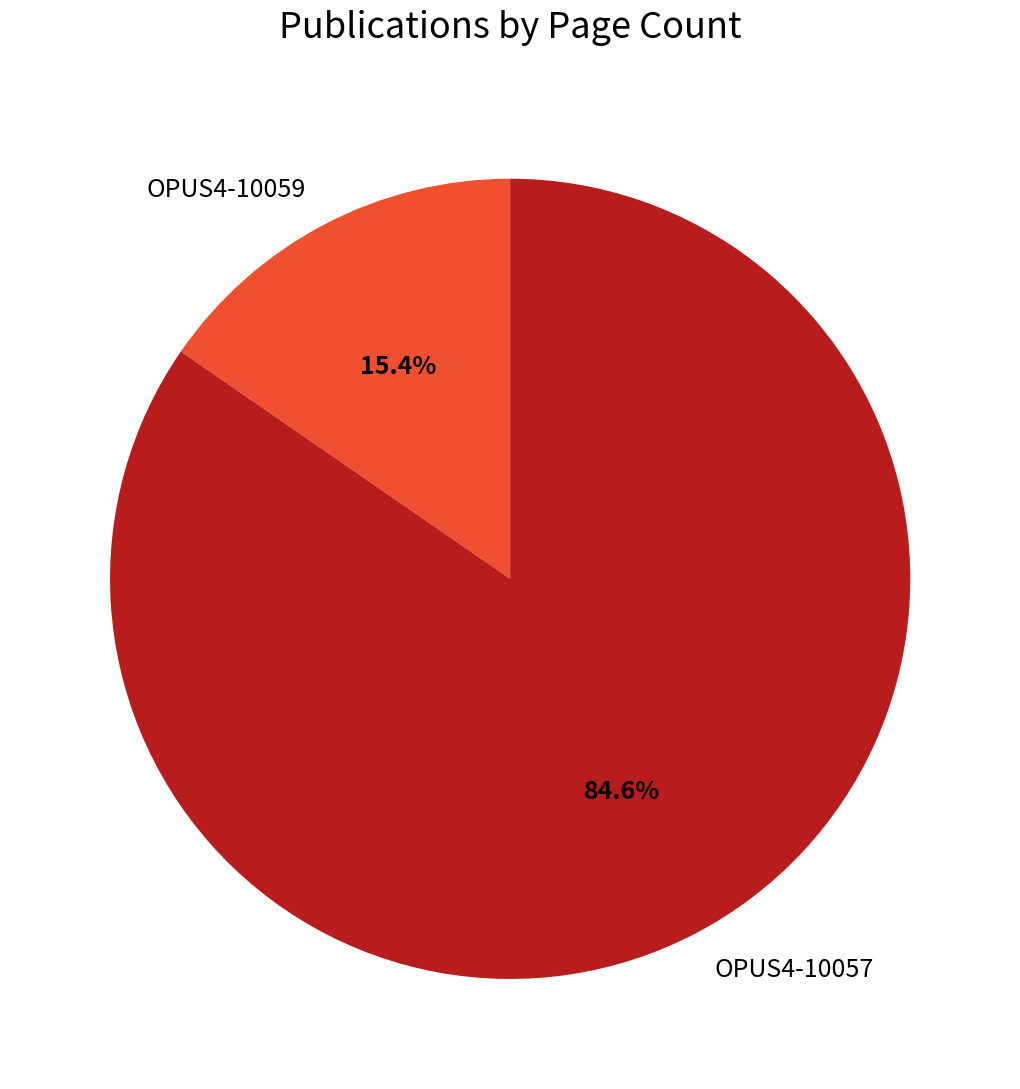

The OPUS4-10059 slice represents 15% of the pie. True or false?

True